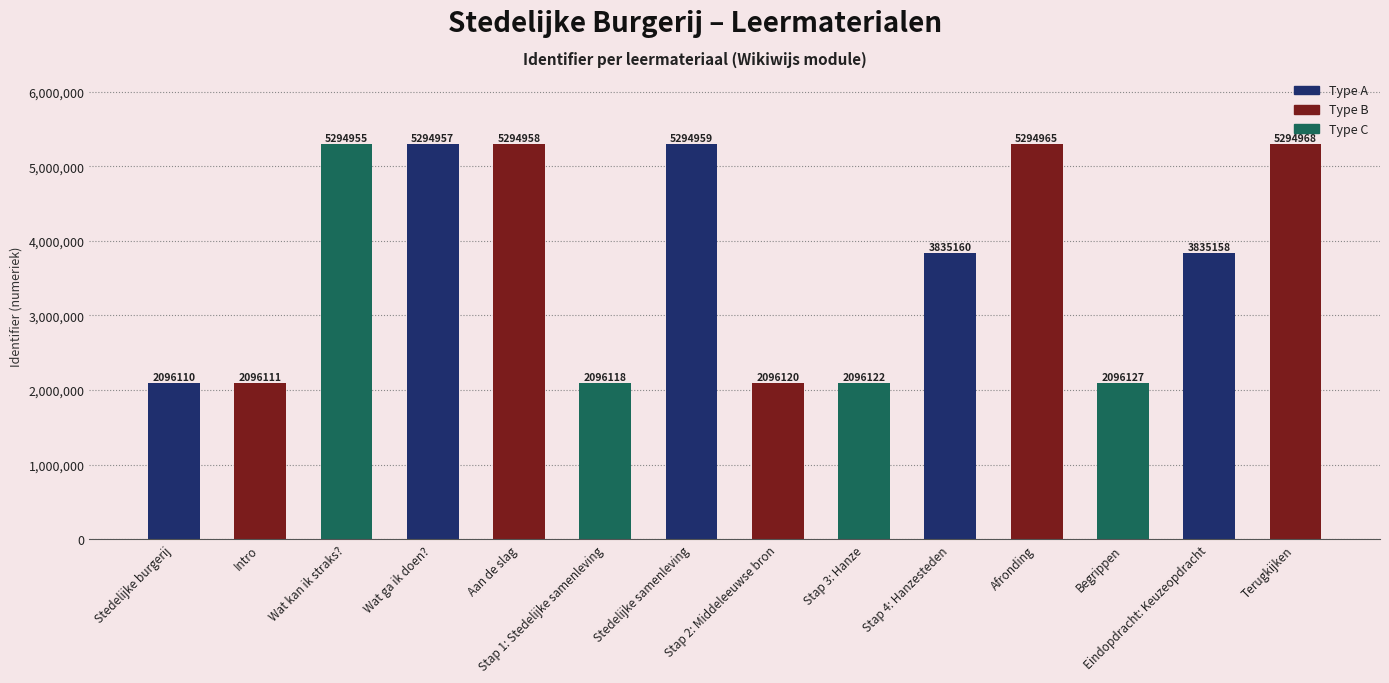

List the labels in order of value, largest first.

Terugkijken, Afronding, Stedelijke samenleving, Aan de slag, Wat ga ik doen?, Wat kan ik straks?, Stap 4: Hanzesteden, Eindopdracht: Keuzeopdracht, Begrippen, Stap 3: Hanze, Stap 2: Middeleeuwse bron, Stap 1: Stedelijke samenleving, Intro, Stedelijke burgerij